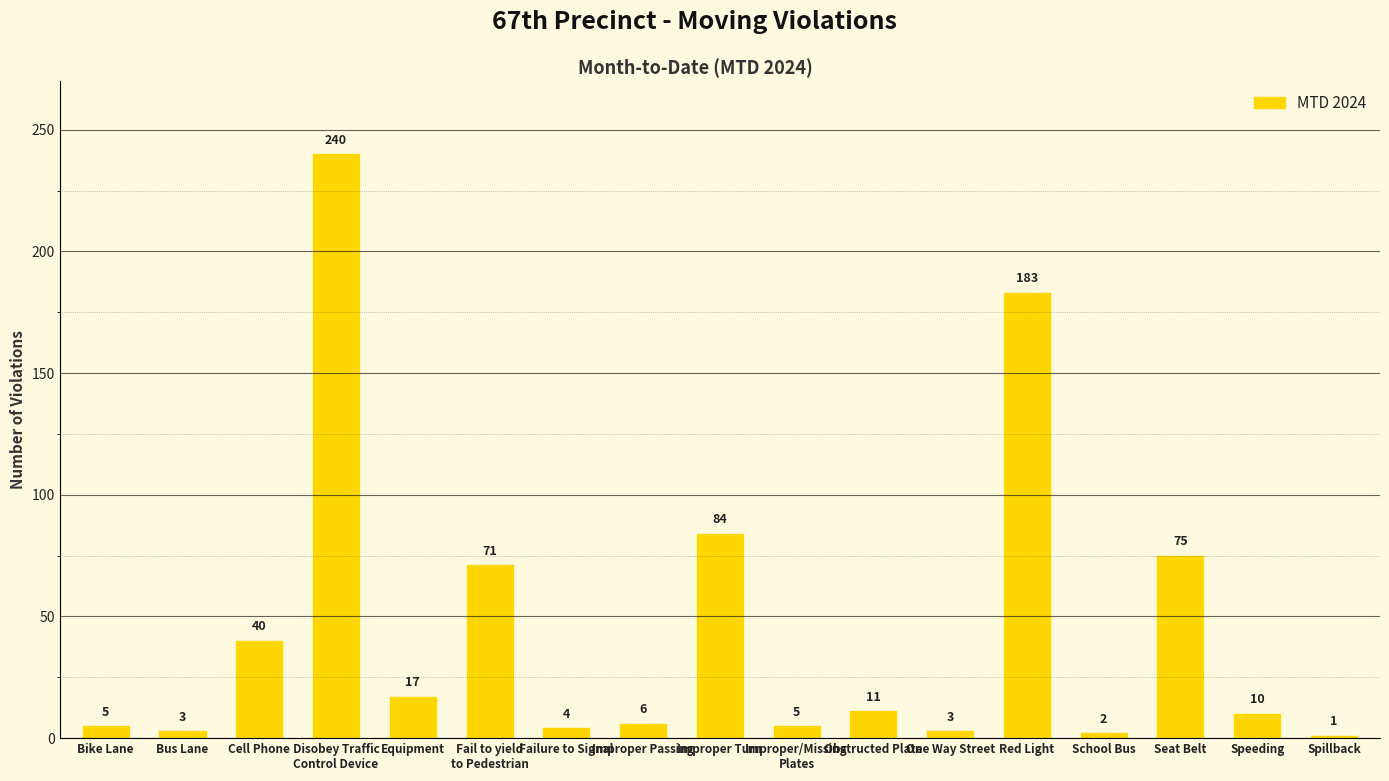

What is the greatest value displayed?

240